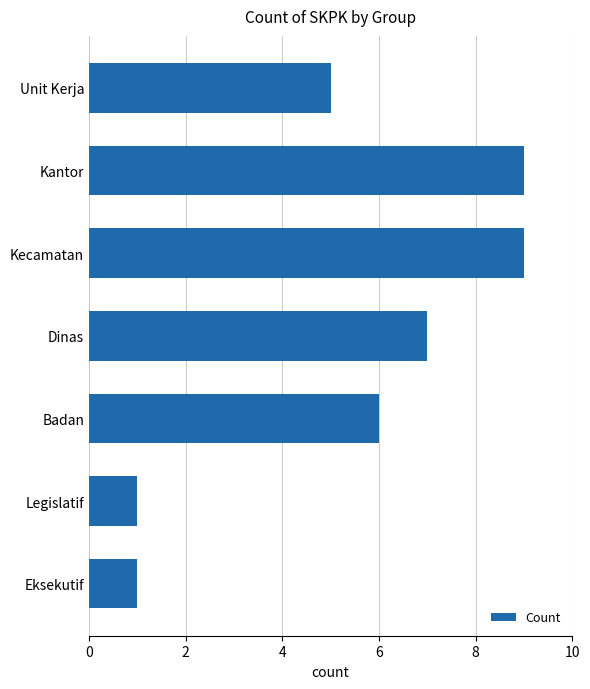

What is the sum of all values?

38